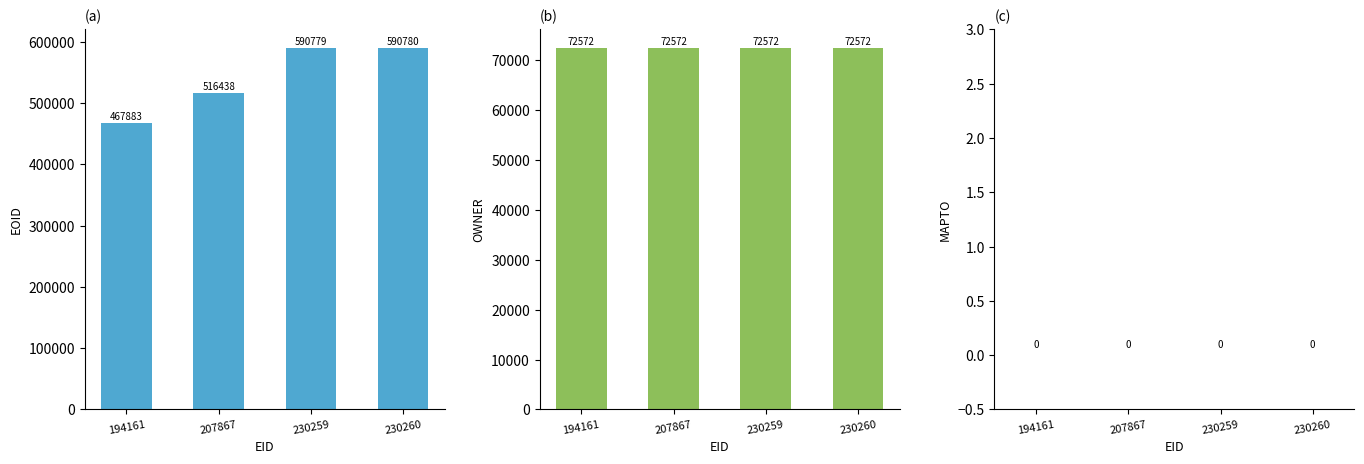

Count the number of categories in the chart.

4